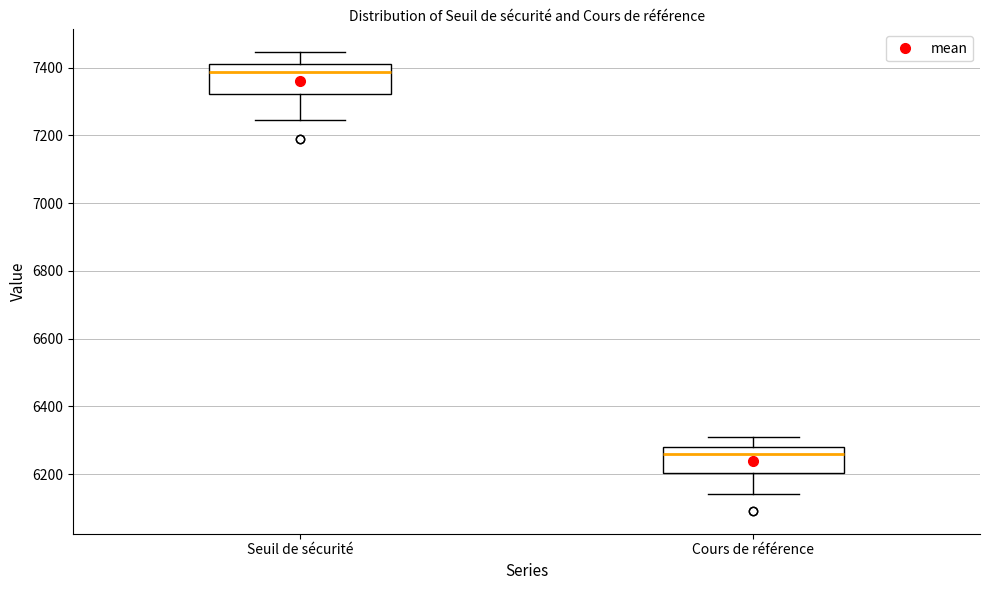

Reading left to right, transcribe this box plot: for each box, give where its median line is, the range the box spans, and where its two whiskers end, as read against the y-axis. The values are not printed on the chart, so give them approximately, as read against the axis.

Seuil de sécurité: median 7380, box 7320 to 7400, whiskers 7240 to 7440
Cours de référence: median 6260, box 6200 to 6280, whiskers 6140 to 6300